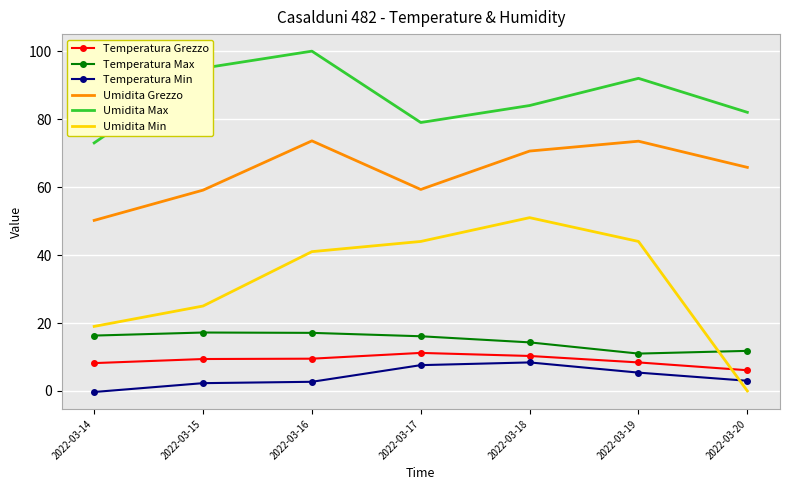

Which category has the highest value in the Umidita Max series?

2022-03-16